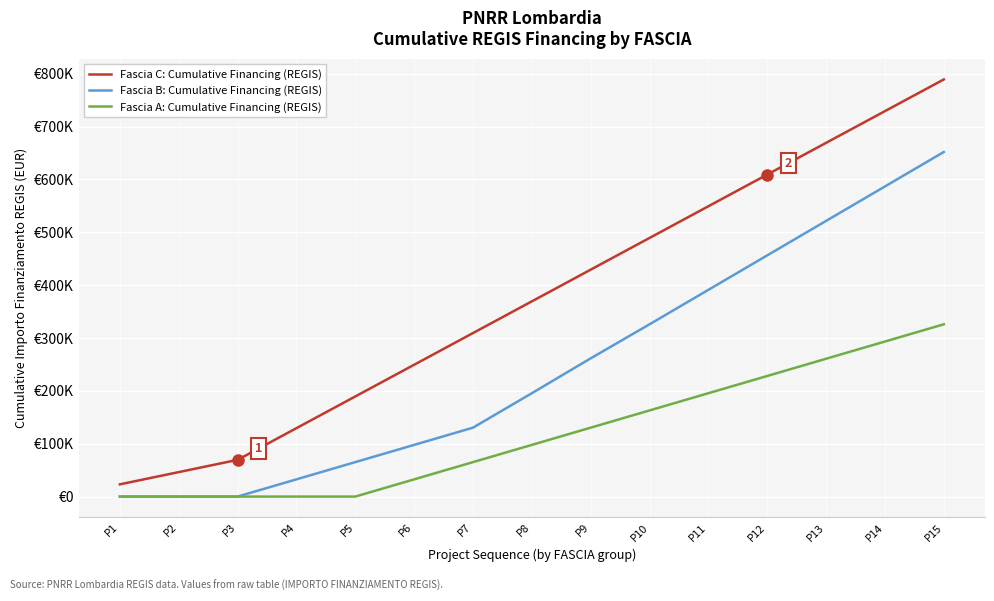

What is the total value across all series at P9?

821073